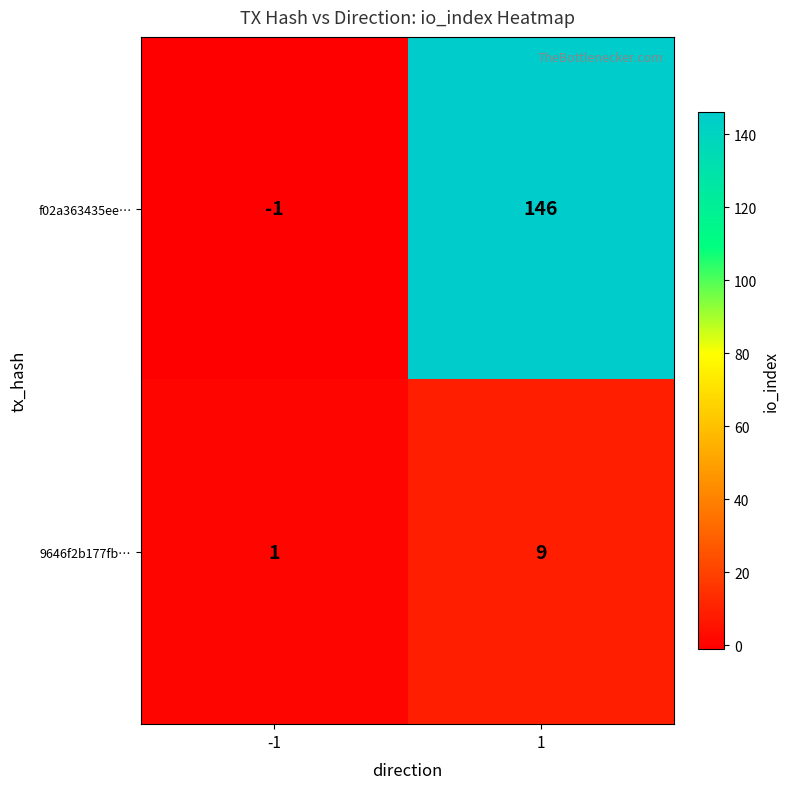

List the series in order of their overall mean, highest first.

f02a363435ee…, 9646f2b177fb…